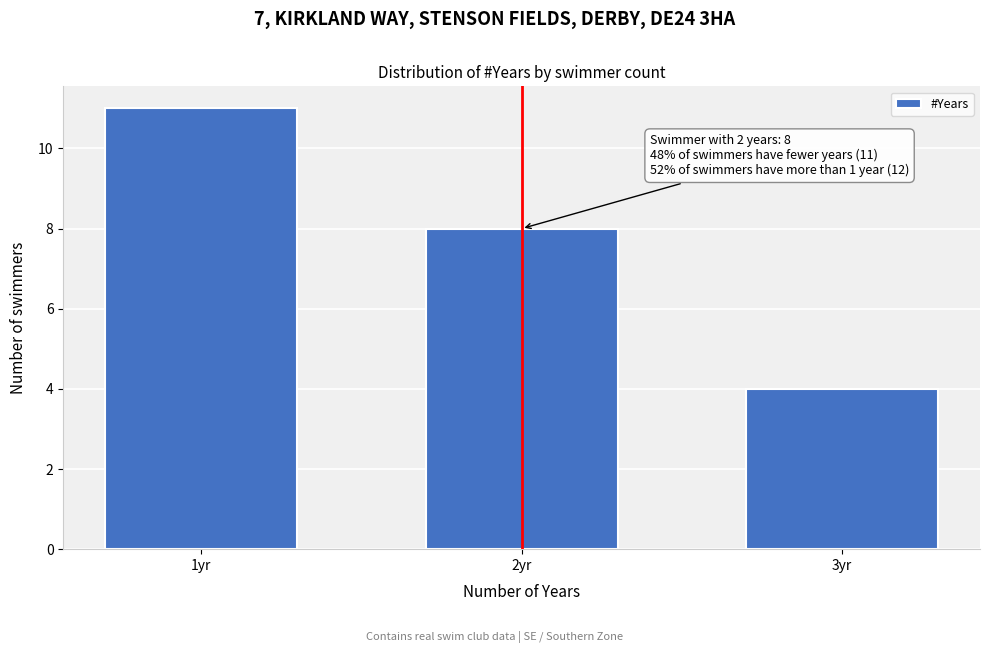

Reading right to left, extract all data points from this chart.

3yr=4	2yr=8	1yr=11